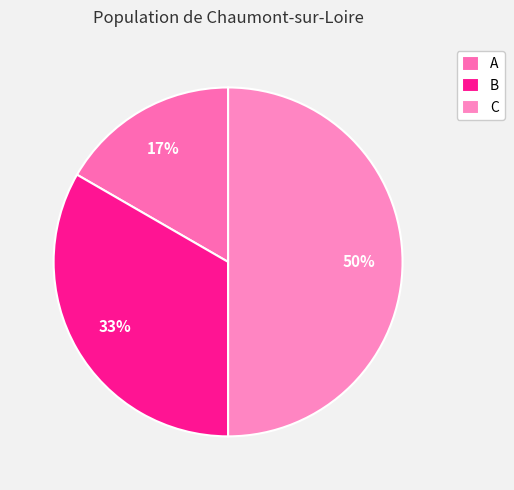

True or false: B accounts for 45% of the total.

False